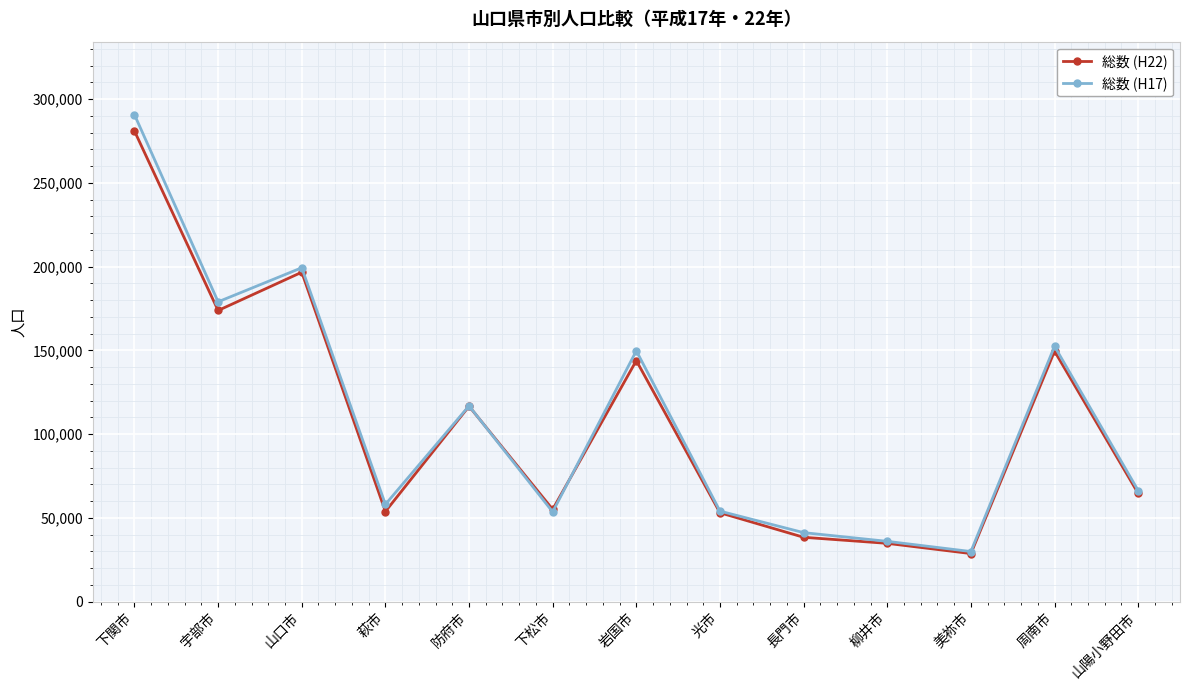

Which series has the largest total across all categories?

総数 (H17)